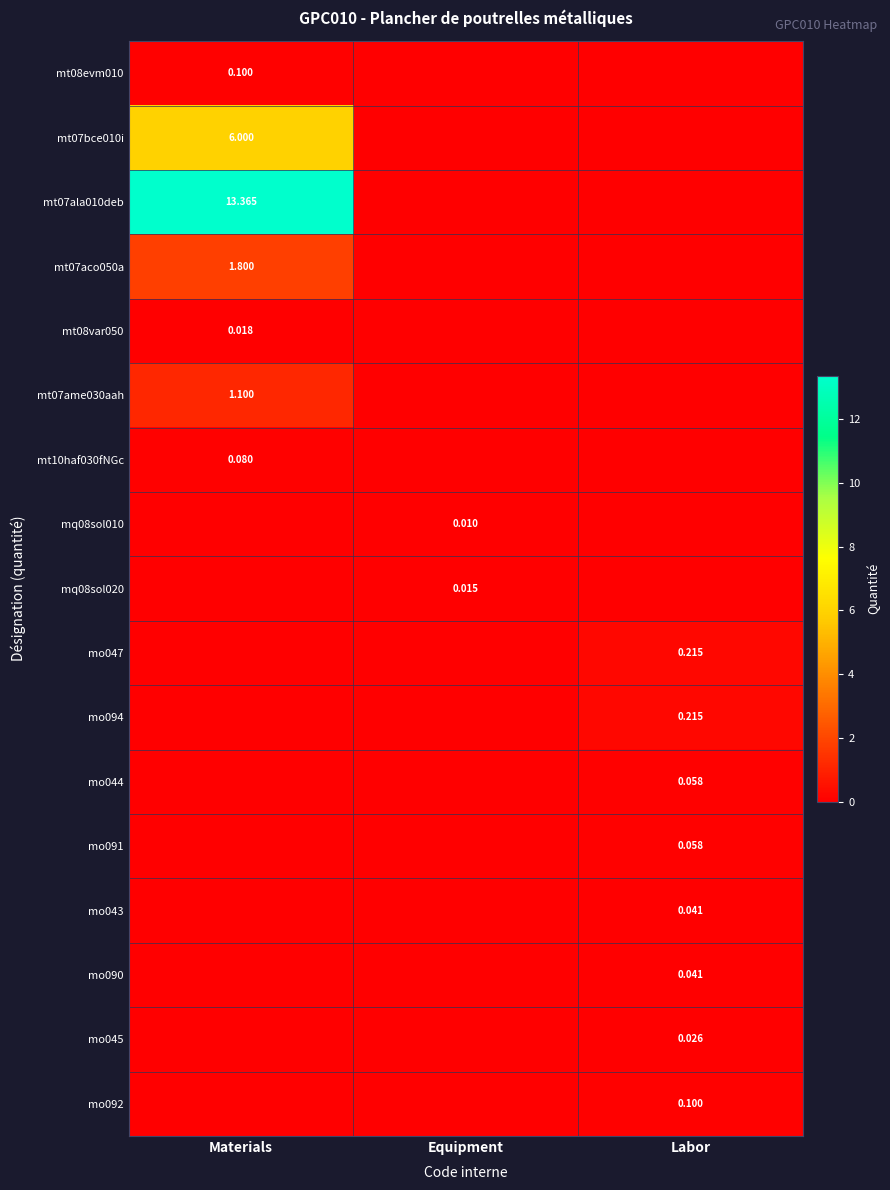

What is the total value across all series at Labor?

0.8